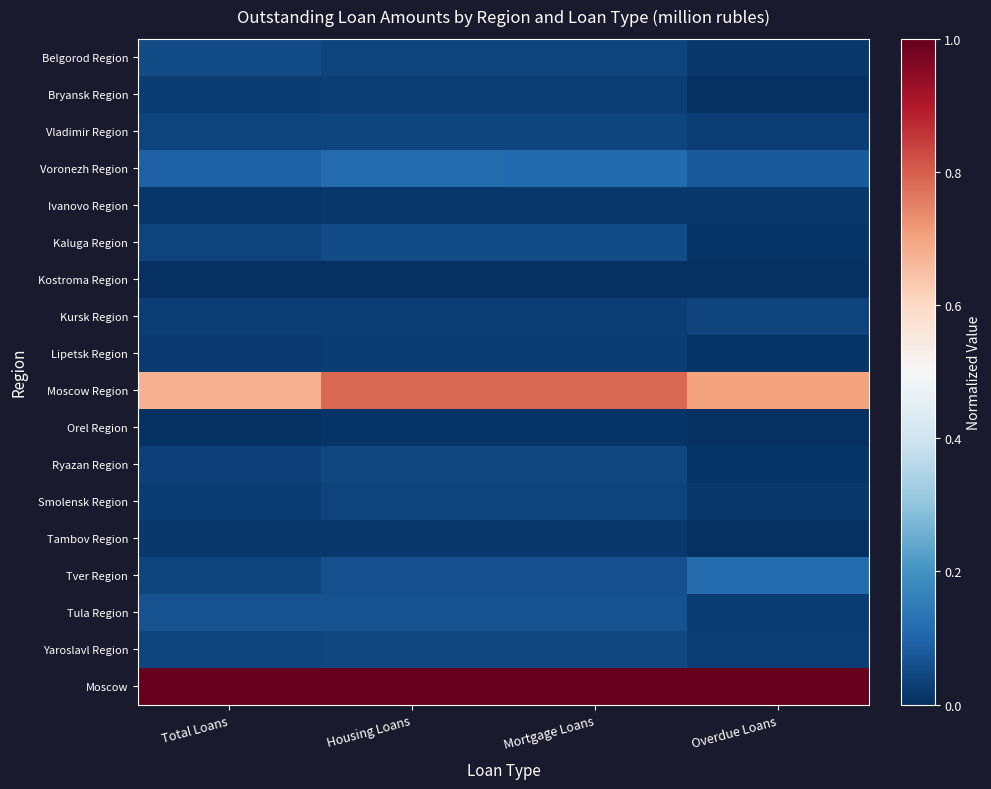

Which series has the largest total across all categories?

Moscow